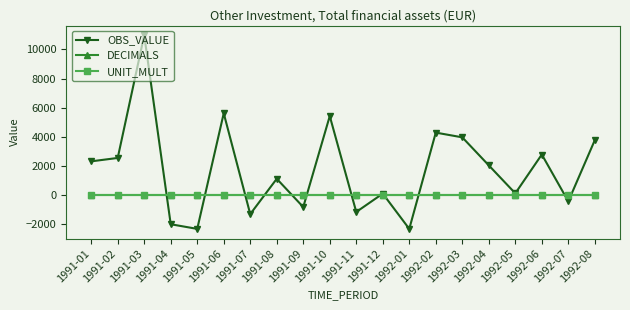

The value of OBS_VALUE at 1991-02 is 2560. True or false?

True